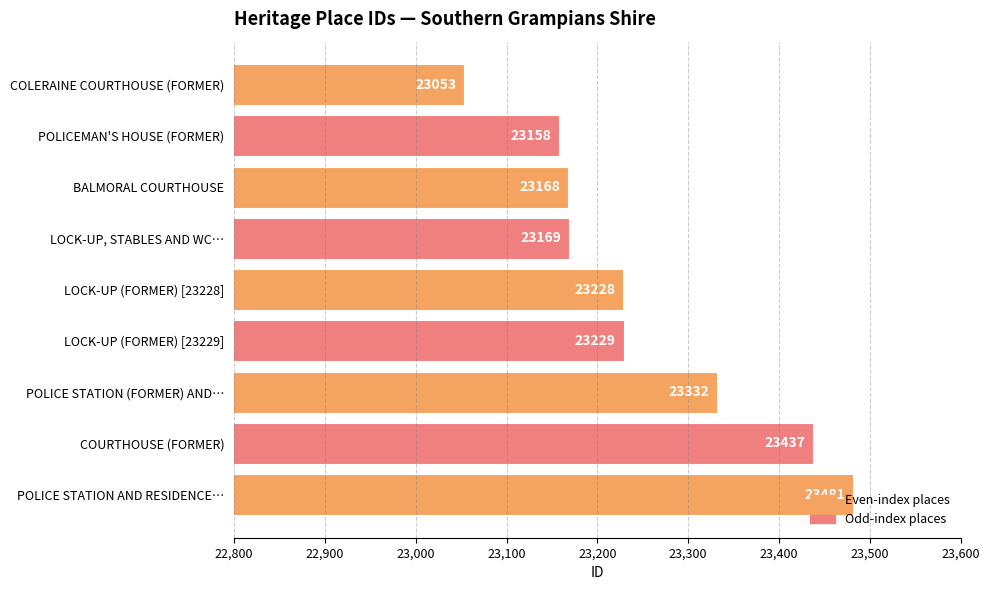

Rank the categories by value from lowest to highest.

COLERAINE COURTHOUSE (FORMER), POLICEMAN'S HOUSE (FORMER), BALMORAL COURTHOUSE, LOCK-UP, STABLES AND WC…, LOCK-UP (FORMER) [23228], LOCK-UP (FORMER) [23229], POLICE STATION (FORMER) AND…, COURTHOUSE (FORMER), POLICE STATION AND RESIDENCE…